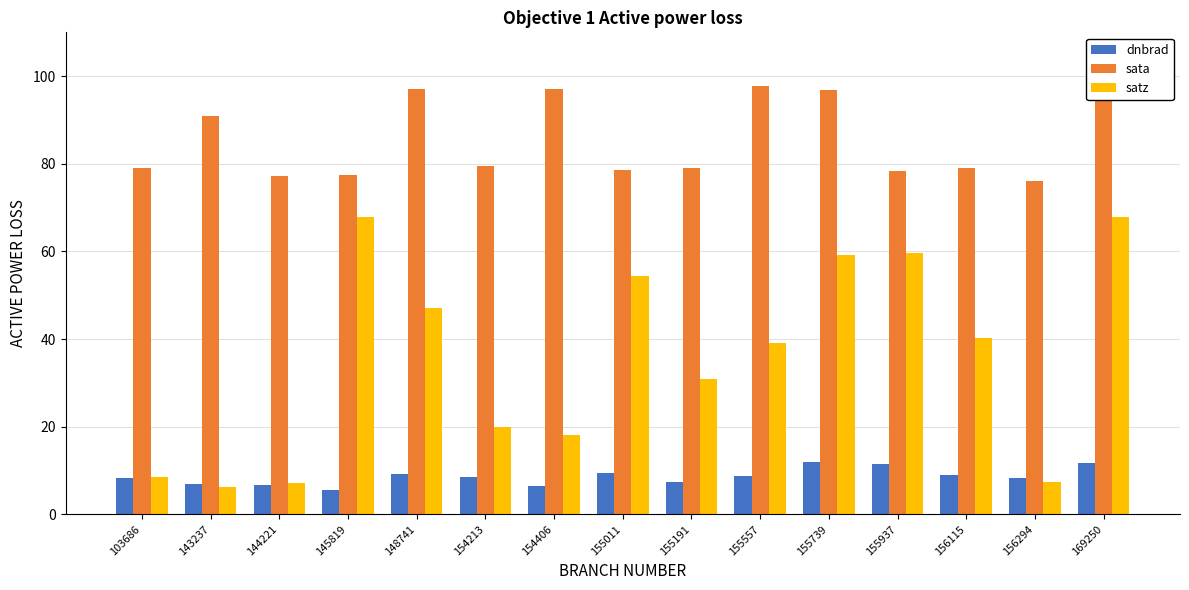

Where does the satz series first go above 39?

145819